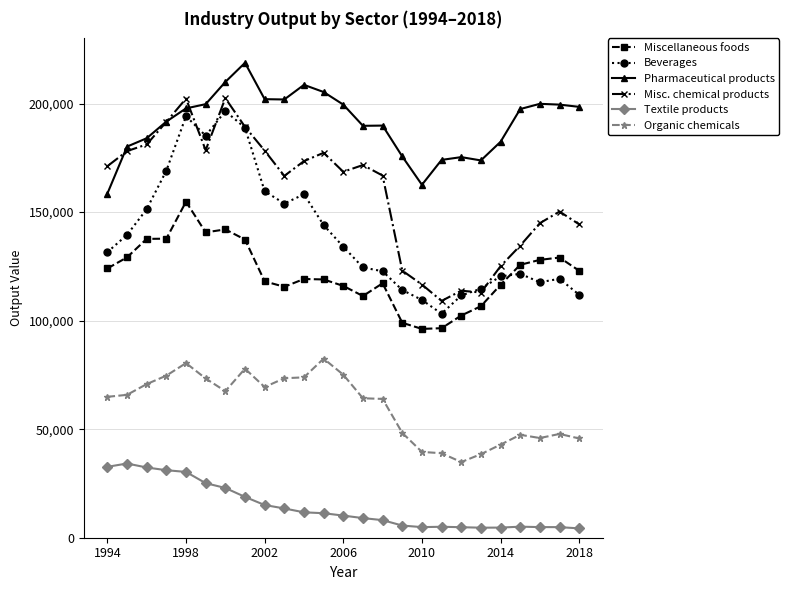

True or false: Beverages has more than 0 points higher than both neighbors.

True